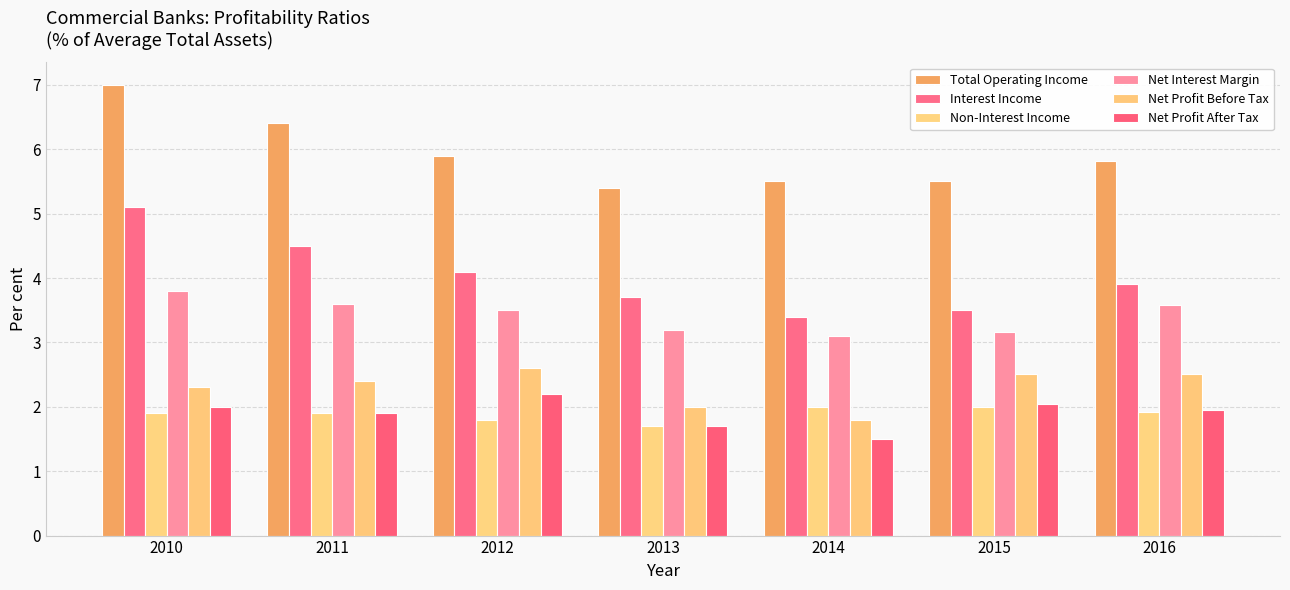

At which label is Non-Interest Income closest to 1?

2013